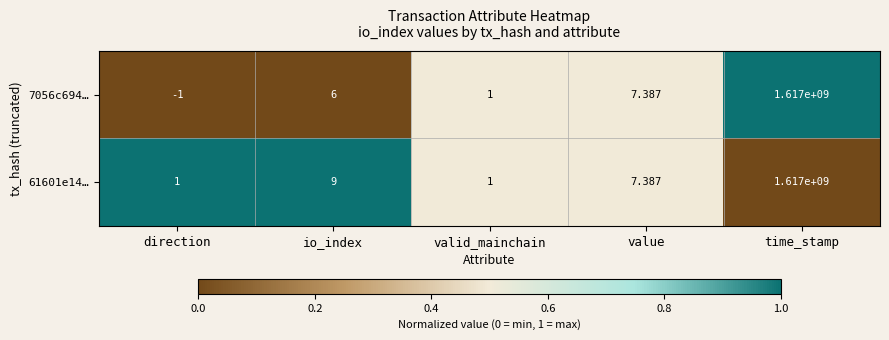

List the labels in order of 7056c694… value, smallest first.

direction, valid_mainchain, io_index, value, time_stamp